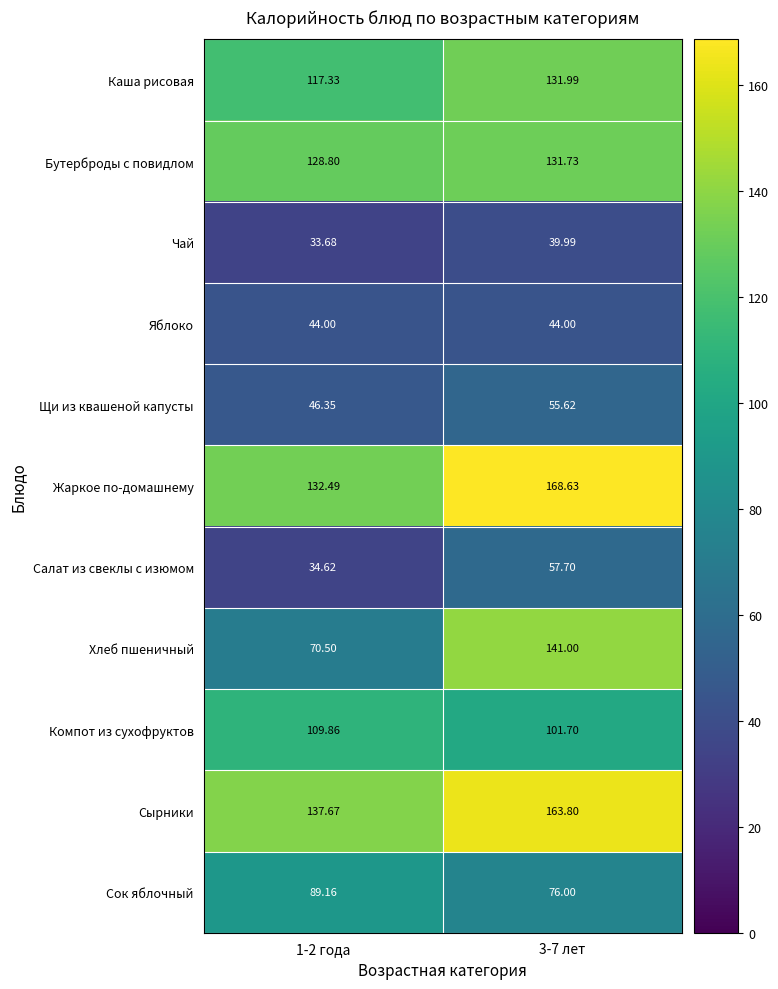

Rank the series by their maximum value, from highest to lowest.

Жаркое по-домашнему, Сырники, Хлеб пшеничный, Каша рисовая, Бутерброды с повидлом, Компот из сухофруктов, Сок яблочный, Салат из свеклы с изюмом, Щи из квашеной капусты, Яблоко, Чай